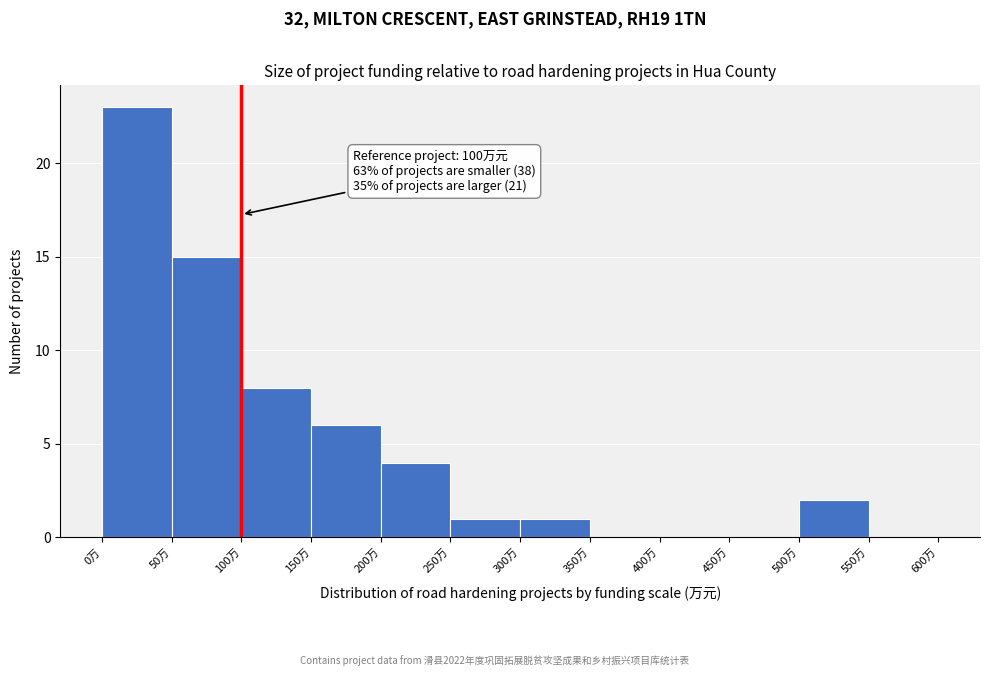

Over which range of the x-axis is the bar tallest?

0 to 50